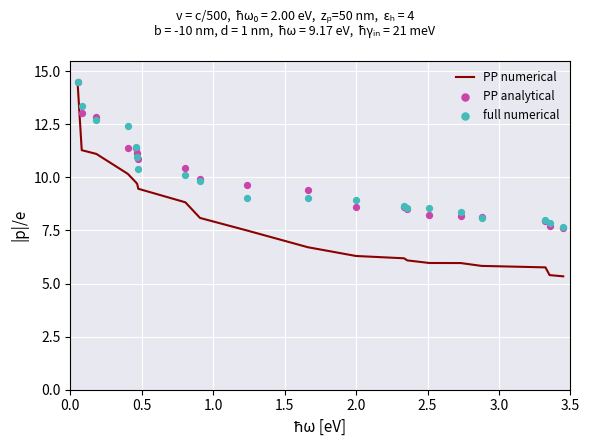

Is the value of full numerical at 1.5 greater than the value of PP analytical at 12?

Yes